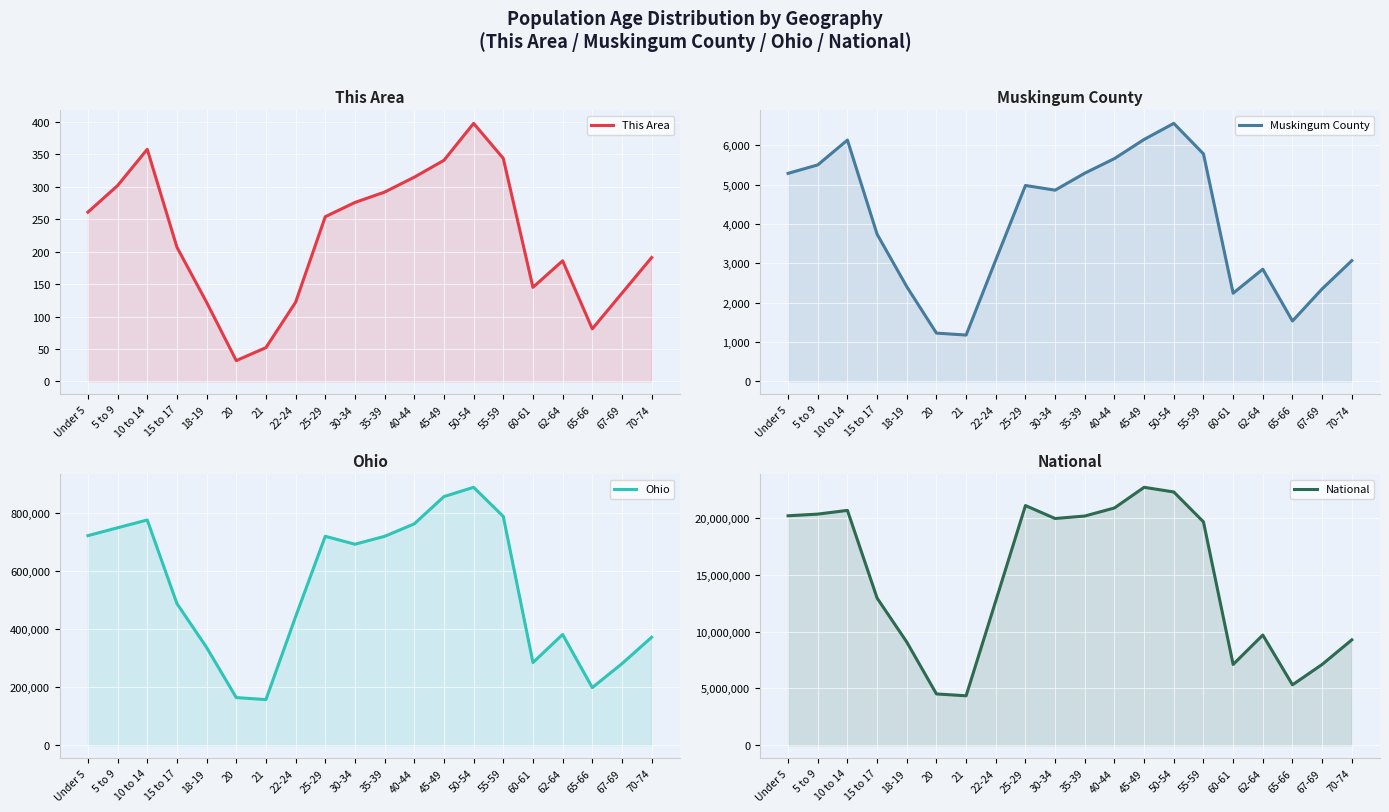

What is the label of the 1st point from the left?

Under 5